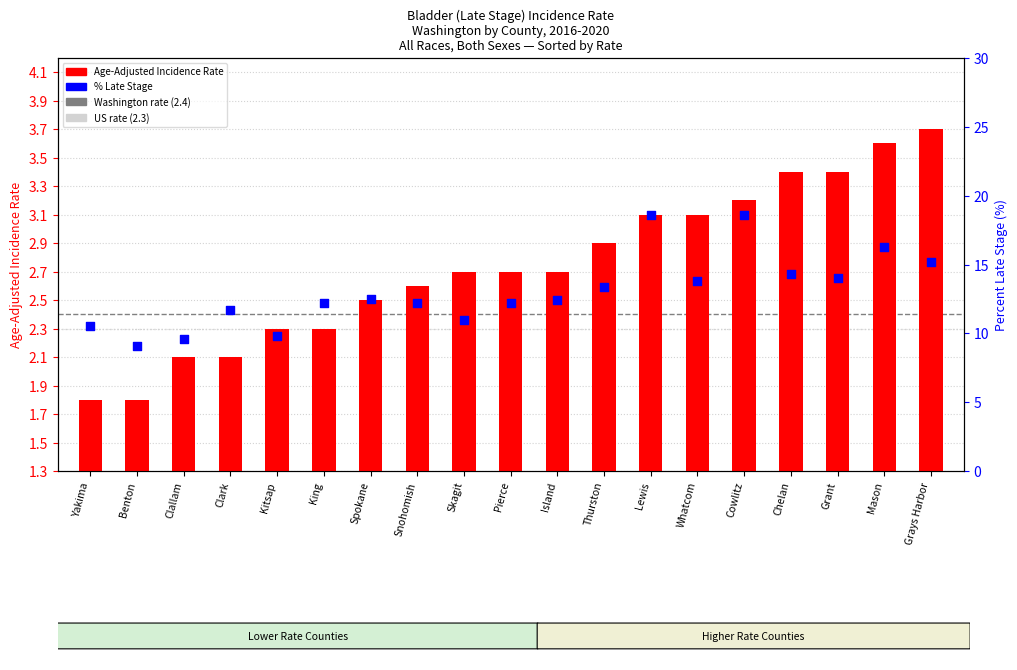

What is the total value across all series at Whatcom?

15.6